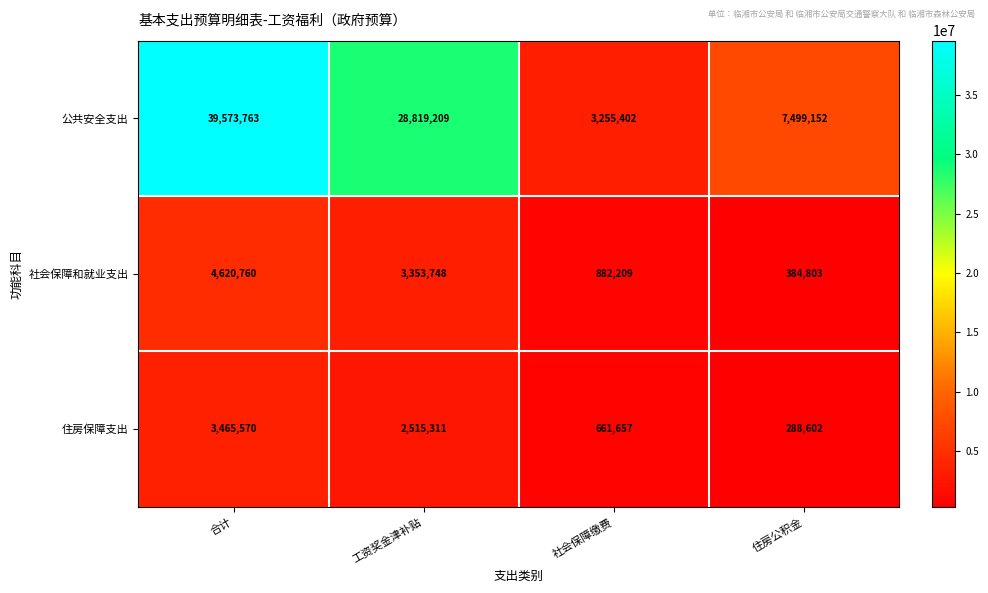

How many 住房保障支出 values are between 661657 and 3465570?

3